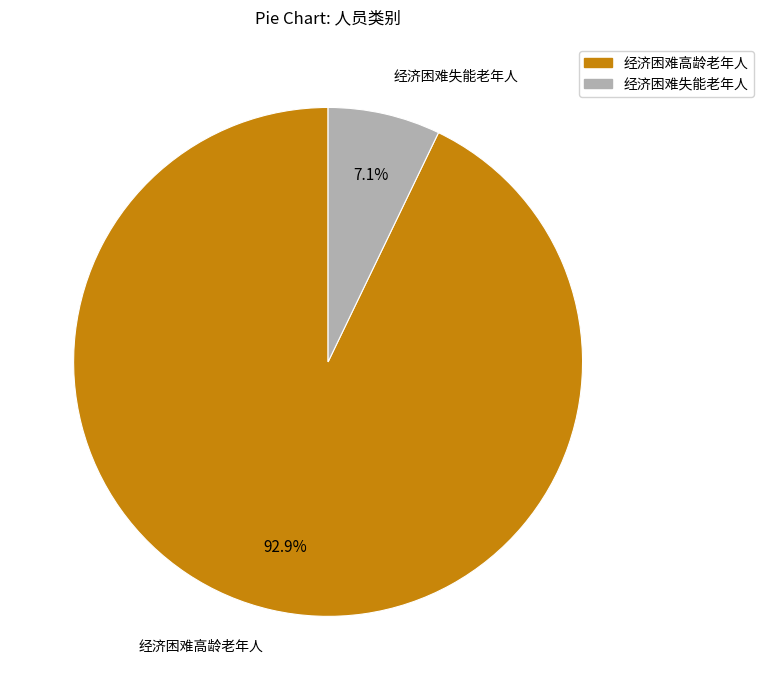

To the nearest percent, what percentage of the pie is 经济困难失能老年人?

7%